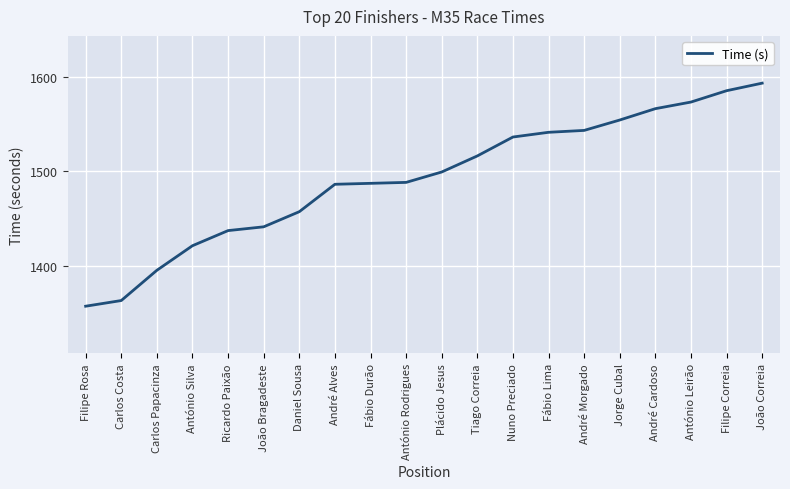

What is the sum of all values?

29838